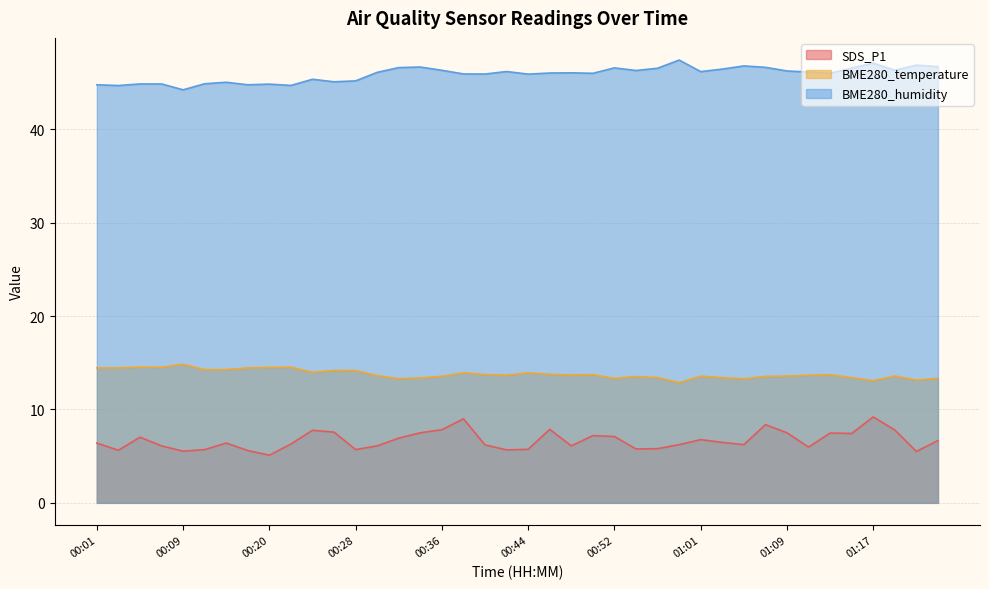

List the series in order of their overall mean, highest first.

BME280_humidity, BME280_temperature, SDS_P1